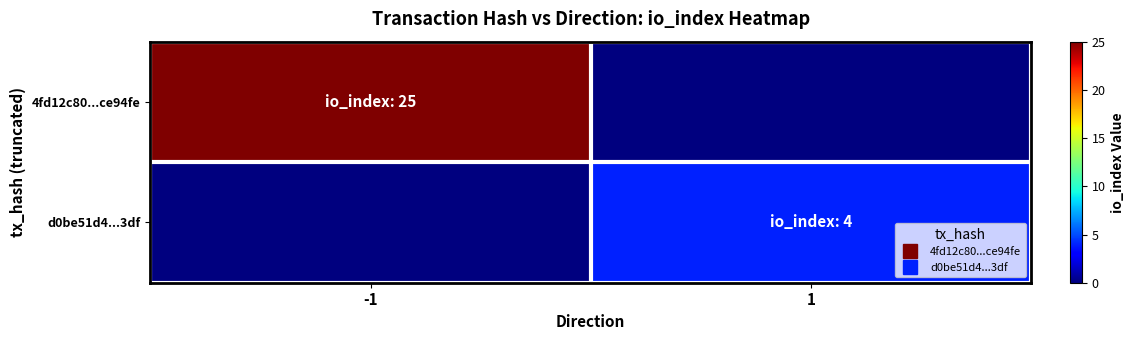

How many distinct data groups are displayed?

2